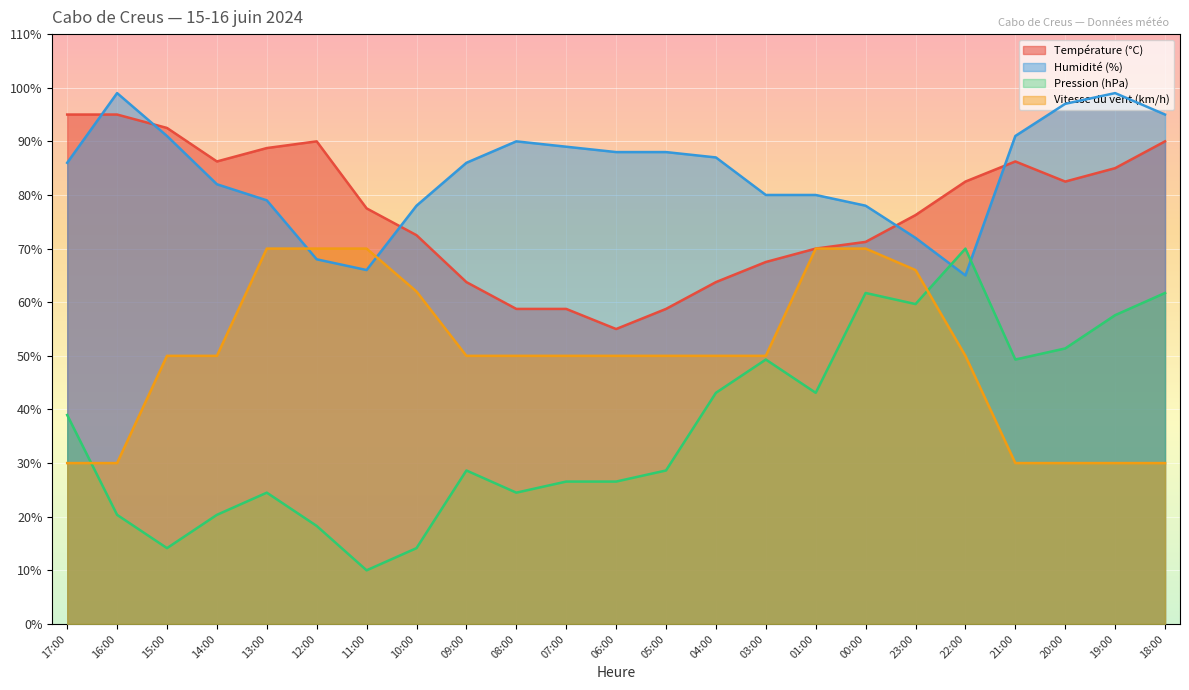

At which category does Température (°C) reach its first local valley?

14:00